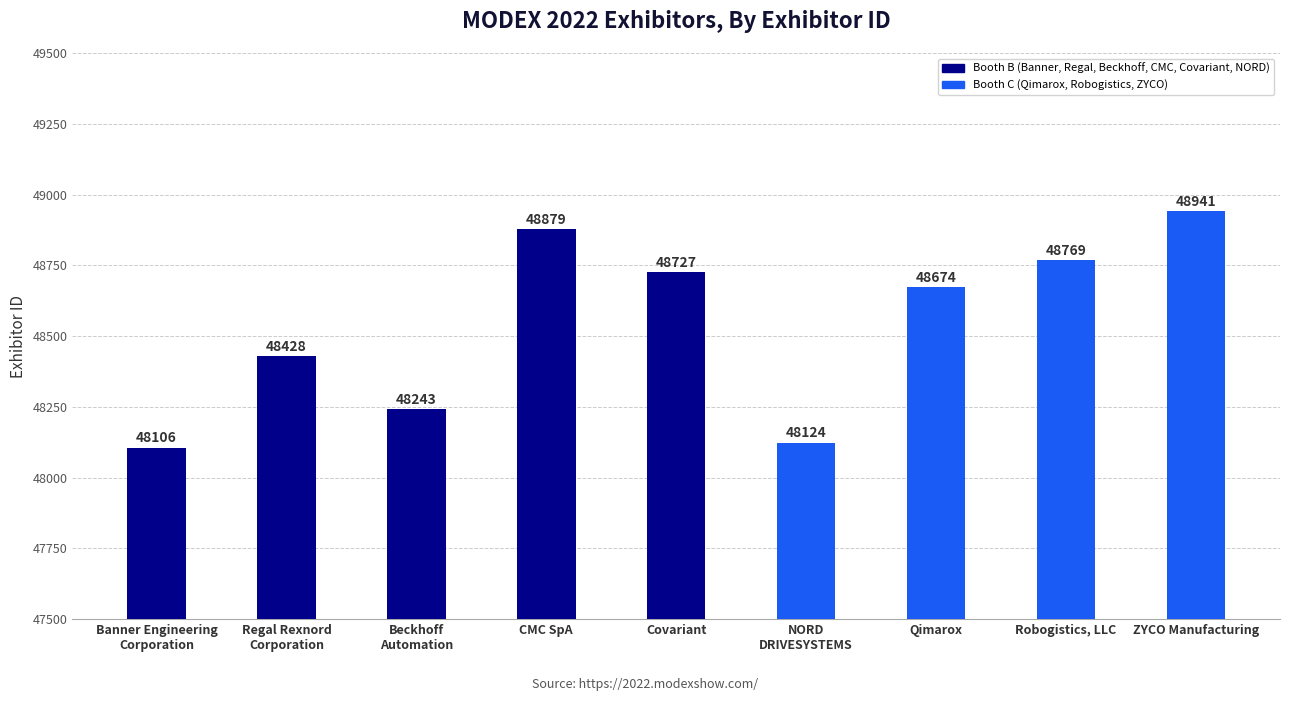

Reading right to left, transcribe all the data shown in this chart.

48941	48769	48674	48124	48727	48879	48243	48428	48106